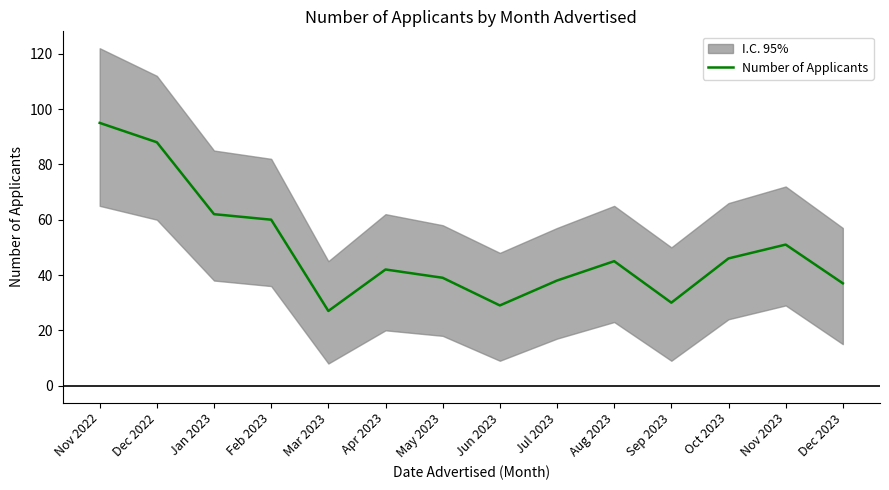

Rank the categories by value from lowest to highest.

Mar 2023, Jun 2023, Sep 2023, Dec 2023, Jul 2023, May 2023, Apr 2023, Aug 2023, Oct 2023, Nov 2023, Feb 2023, Jan 2023, Dec 2022, Nov 2022